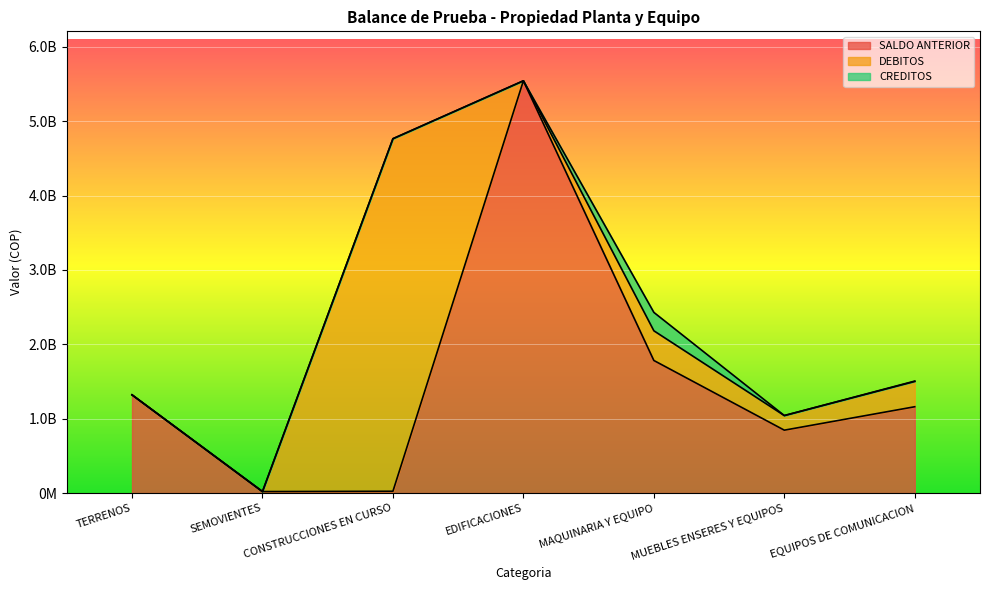

Count the number of categories in the chart.

7